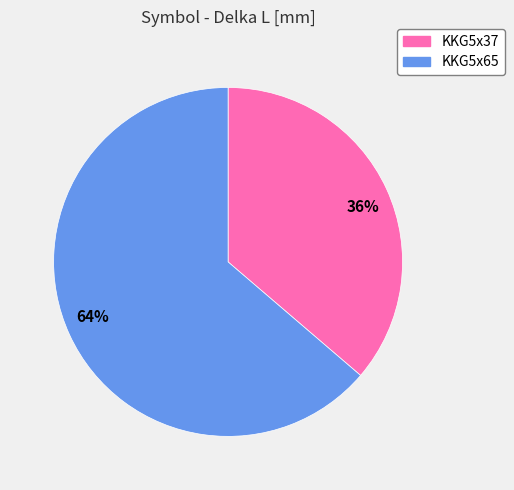

Is it true that KKG5x65 is 64% of the pie?

True